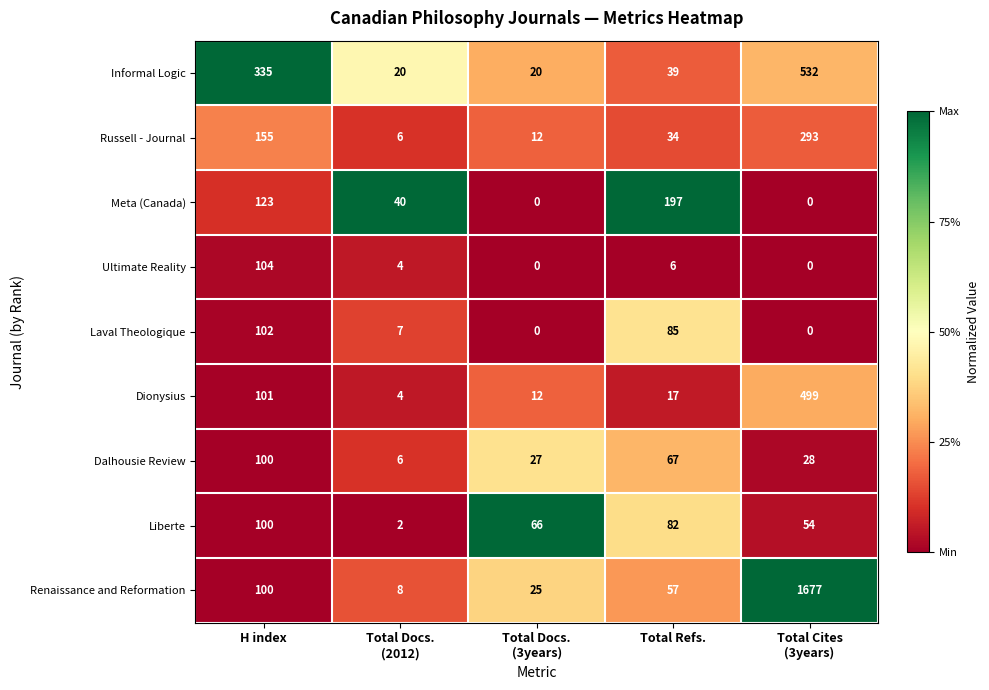

What is the difference between the second highest and minimum values in the Laval Theologique series?

85